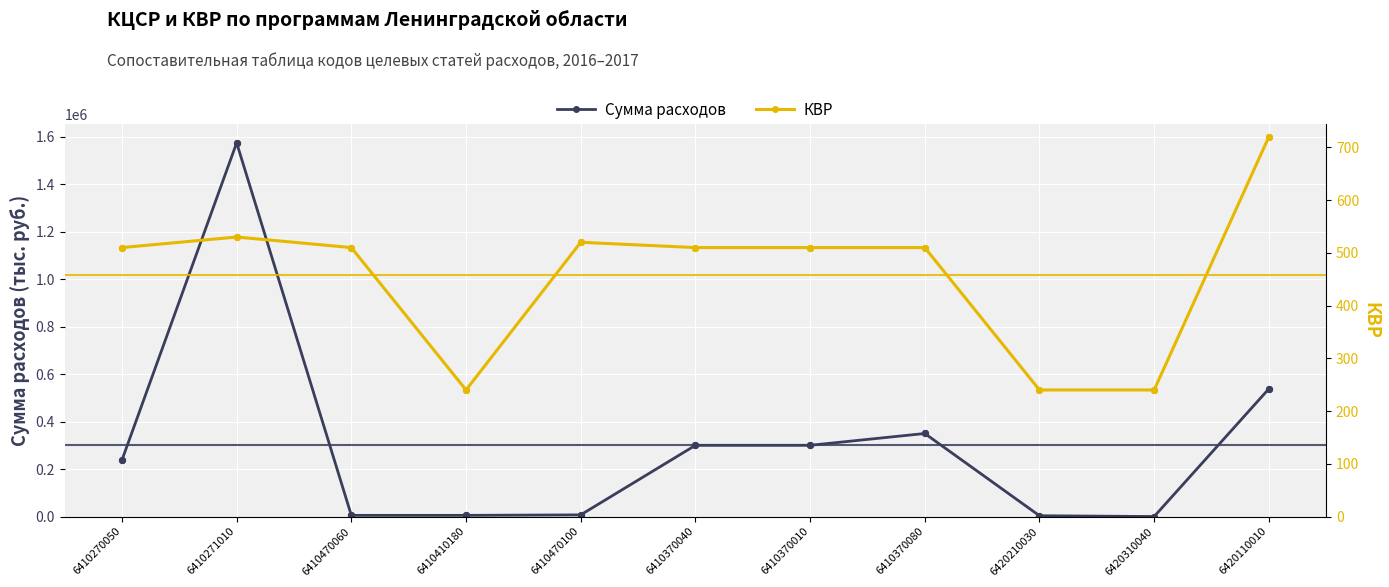

What are all the series names shown in the legend?

Сумма расходов, КВР